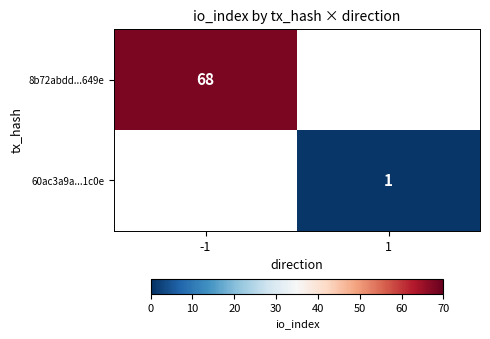

The 8b72abdd...649e series shows 68 at -1. True or false?

True